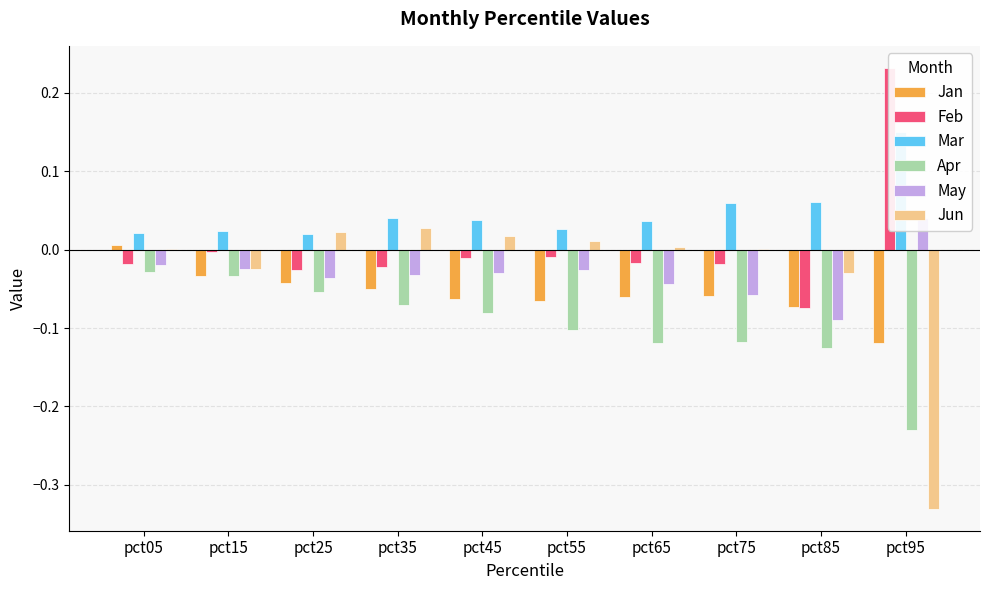

Which series changed the most between pct05 and pct85?

Apr